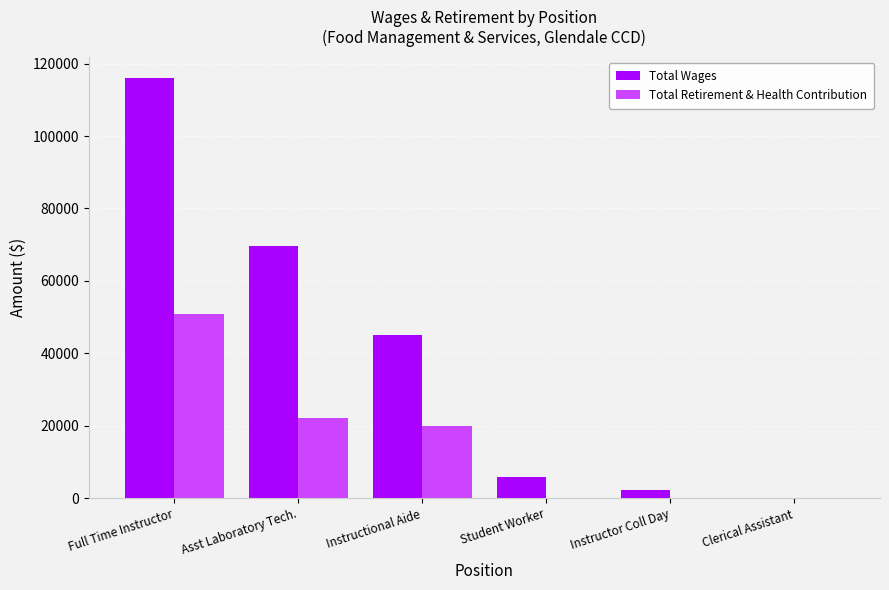

Which series changed the most between Asst Laboratory Tech. and Instructor Coll Day?

Total Wages